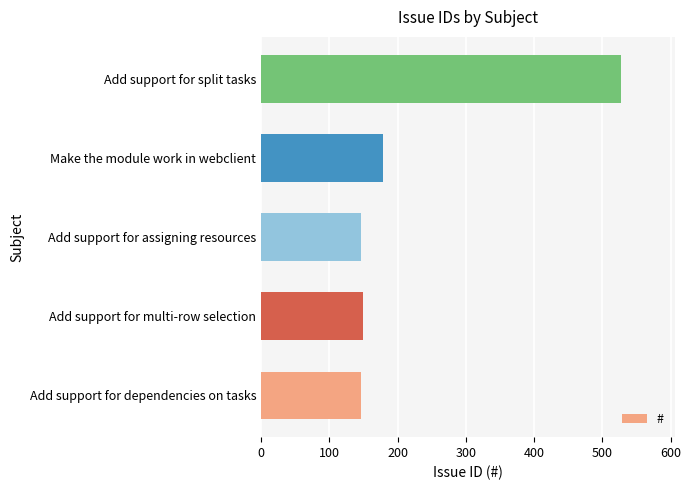

What is the change in value from Add support for multi-row selection to Add support for split tasks?

+378